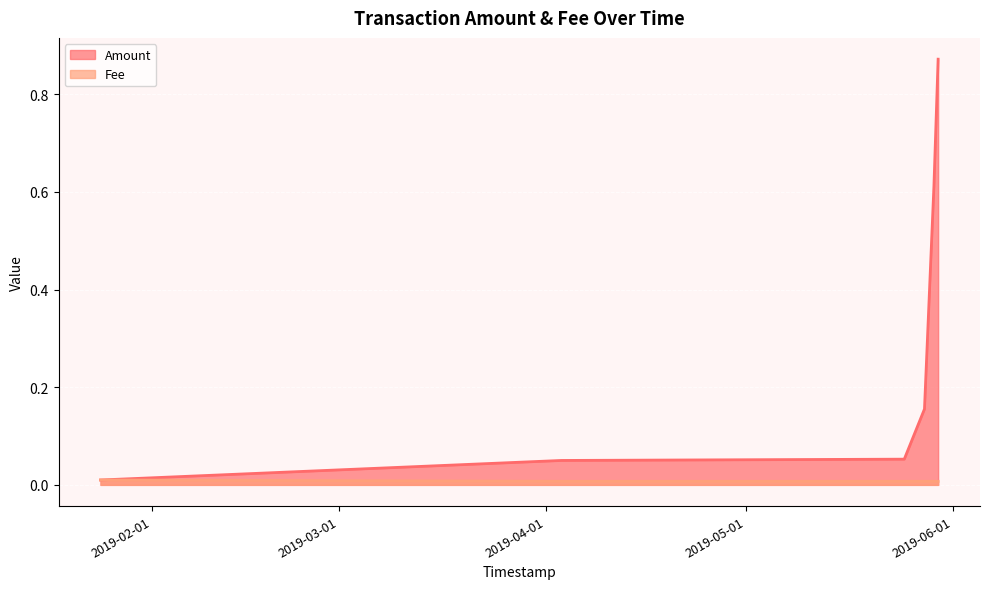

What is the difference between the maximum and minimum values in the Amount series?

0.9